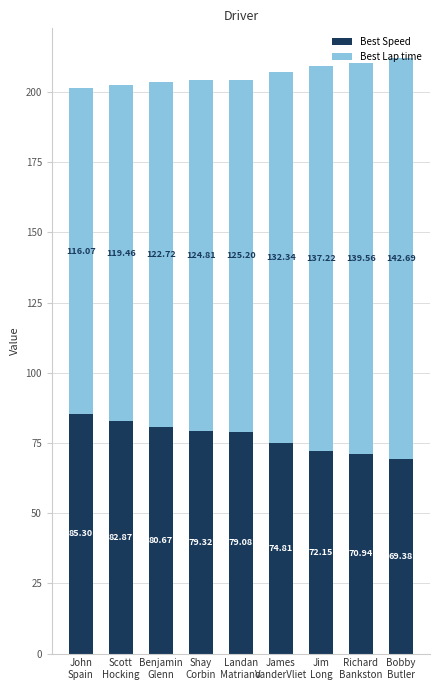

What is the difference between the second highest and second lowest values in the Best Speed series?

11.9